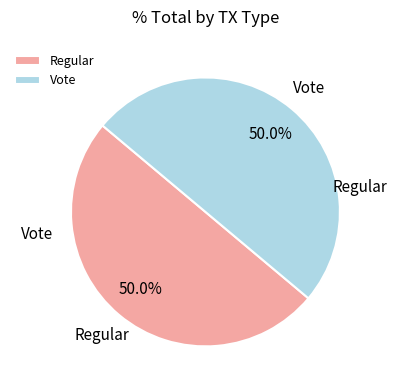

To the nearest percent, what percentage of the pie is Regular?

50%